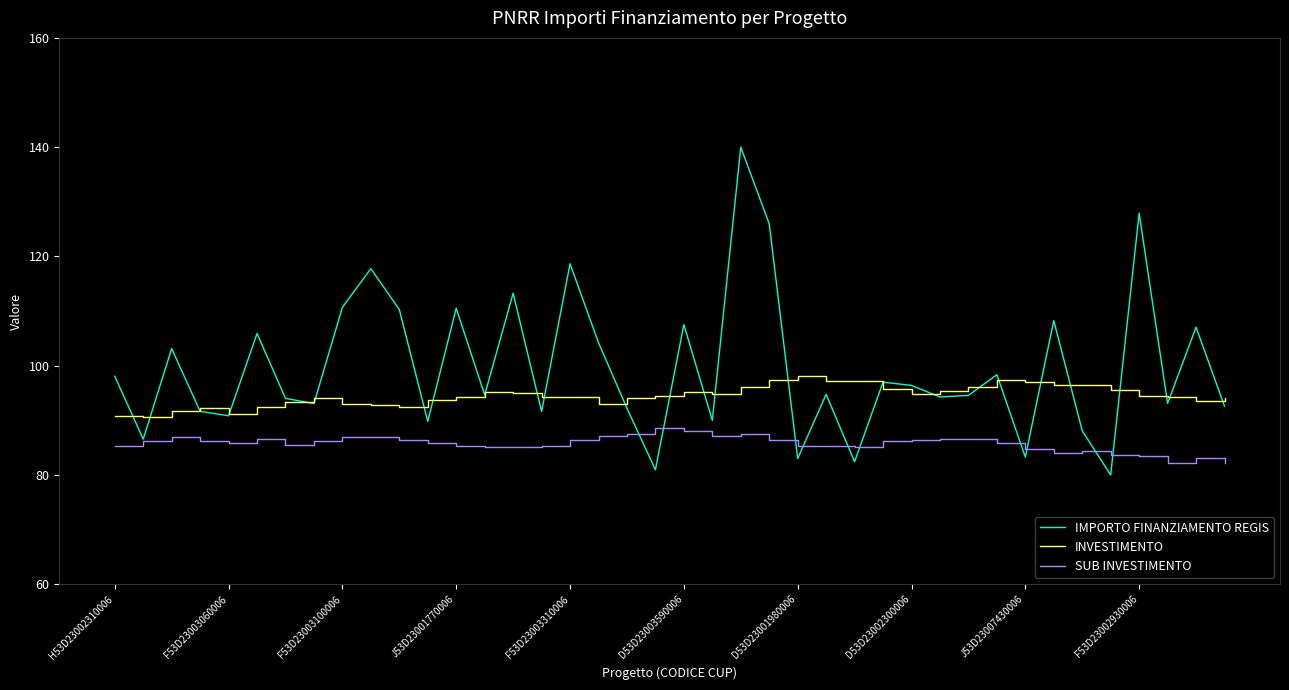

Which series has the largest total across all categories?

IMPORTO FINANZIAMENTO REGIS